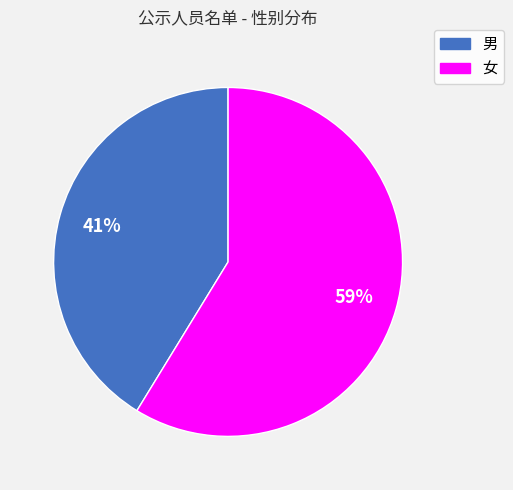

Is the sum of 男 and 女 greater than half?

Yes